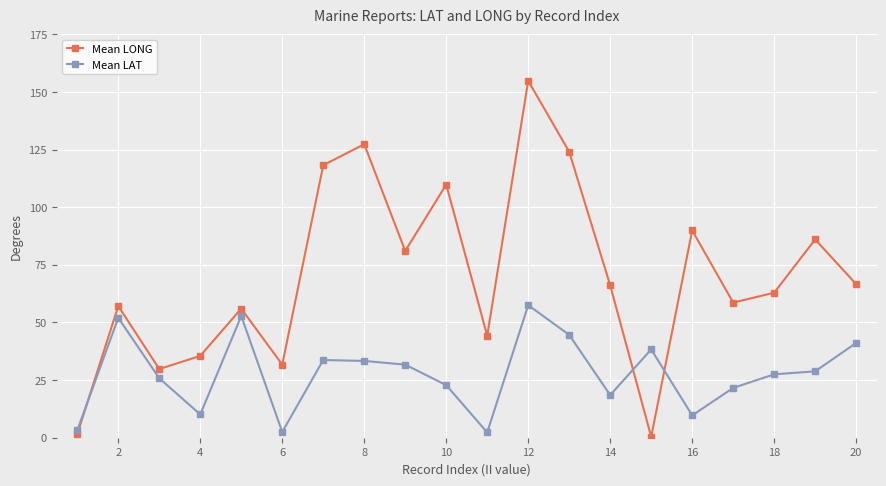

Count the number of data series in this chart.

2